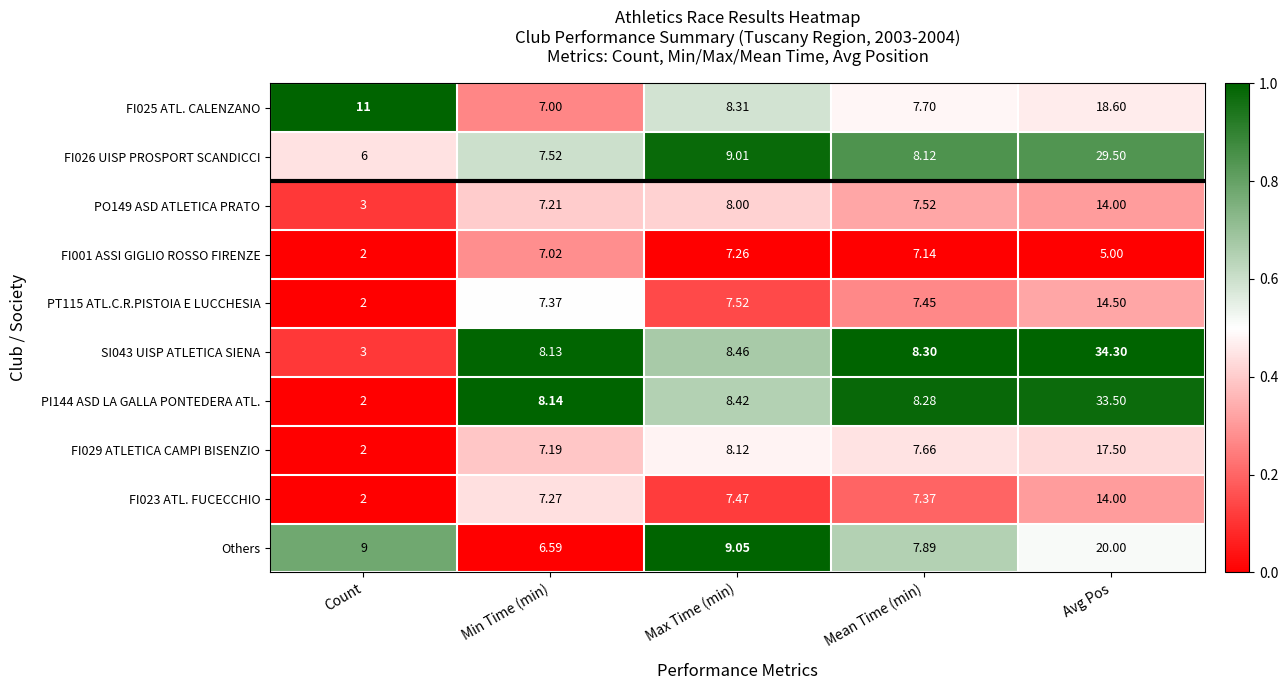

How many distinct data groups are displayed?

10